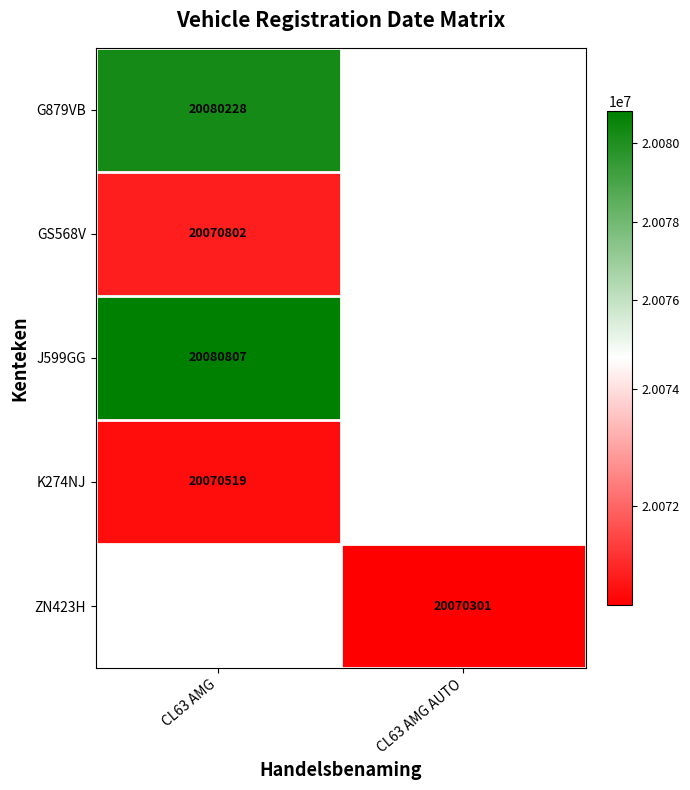

The GS568V series shows 5911001 at CL63 AMG. True or false?

False